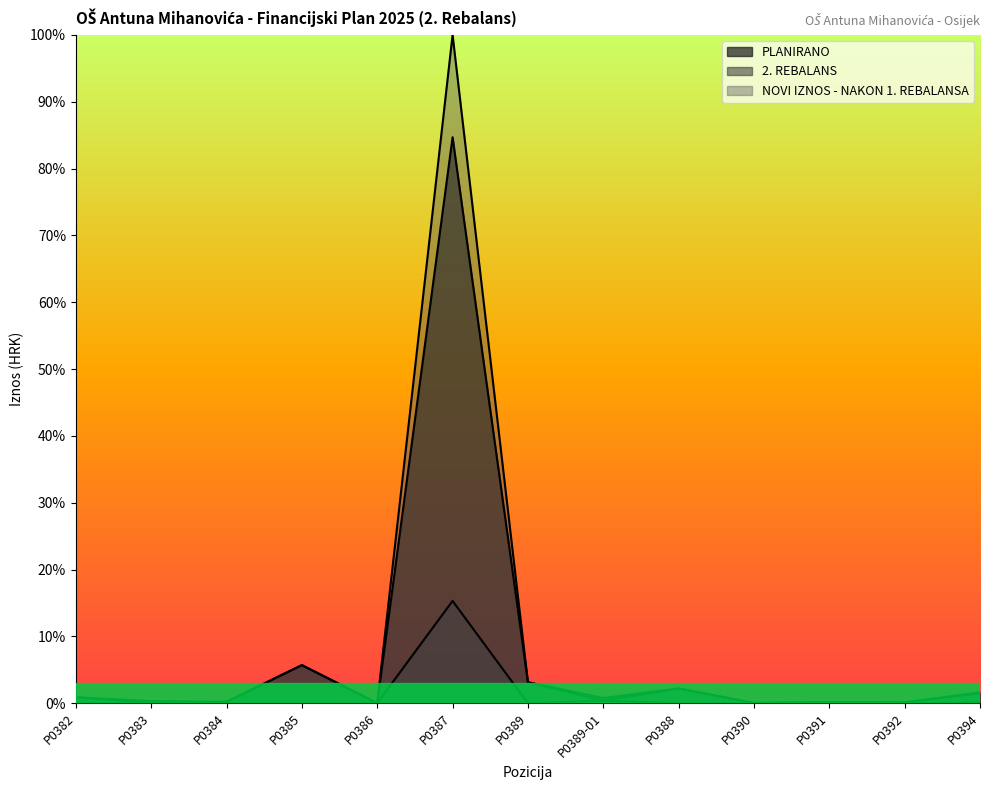

Rank the series at P0390 from lowest to highest value.

2. REBALANS, PLANIRANO, NOVI IZNOS - NAKON 1. REBALANSA